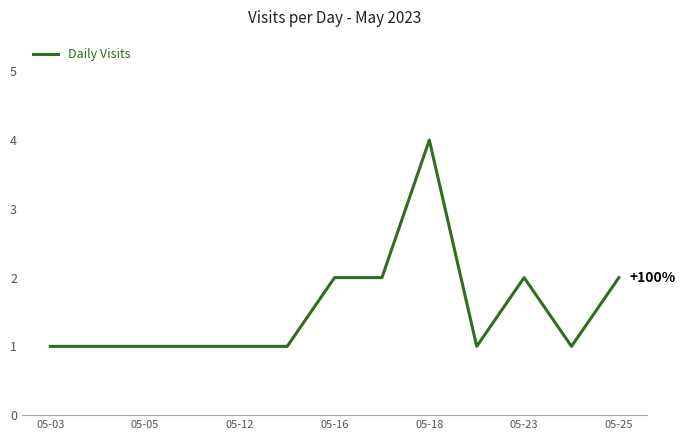

What is the average value?

2